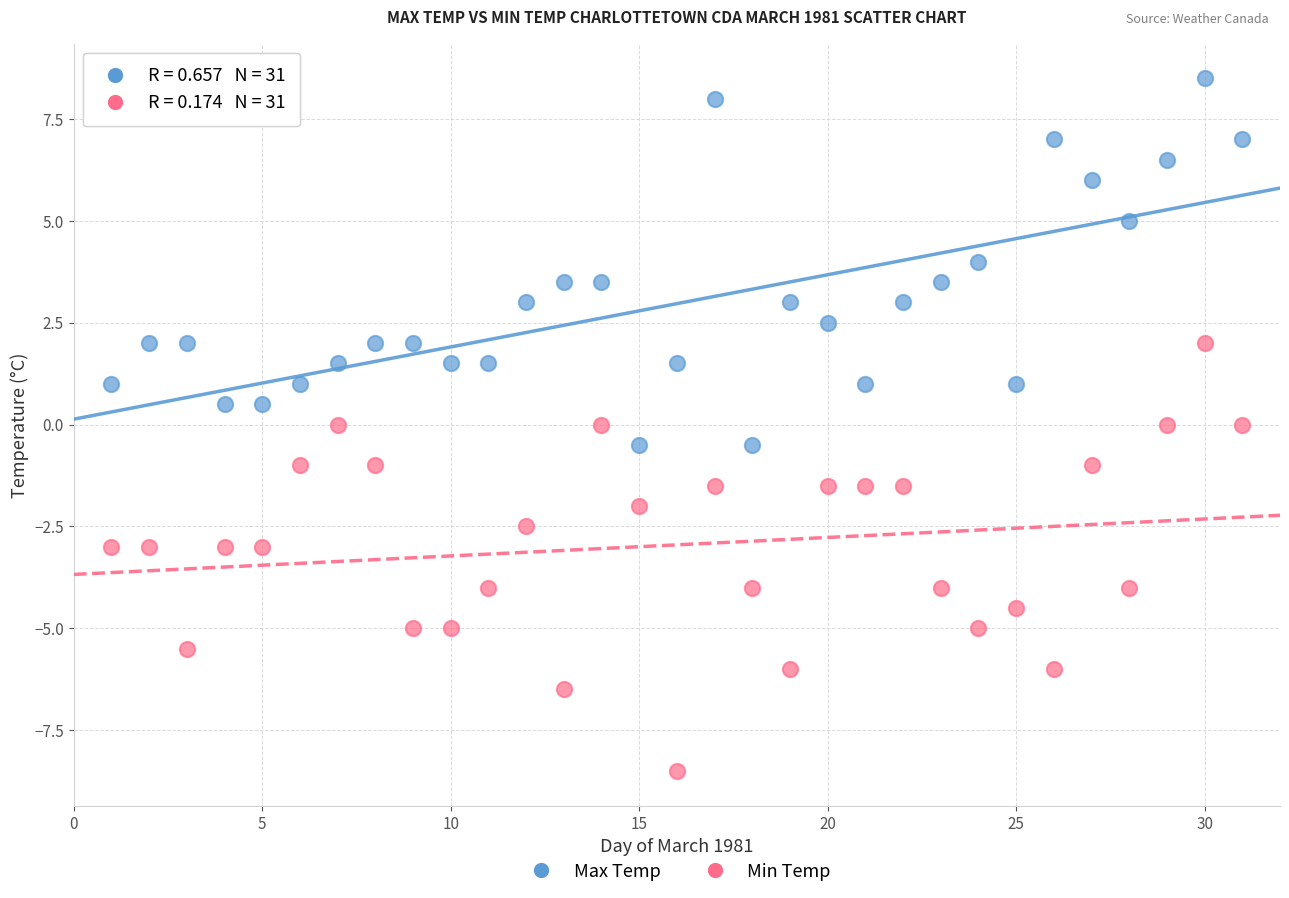

Which series contains the lowest Y value?

Min Temp